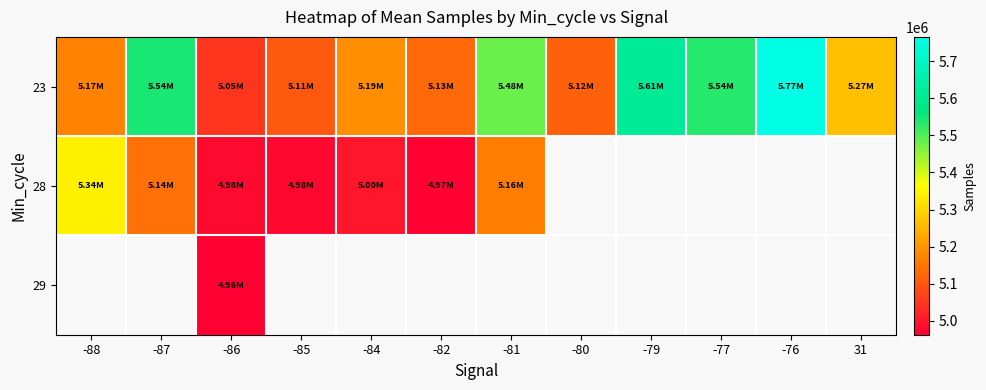

What is the difference between the maximum and minimum values in the 23 series?

717678.0